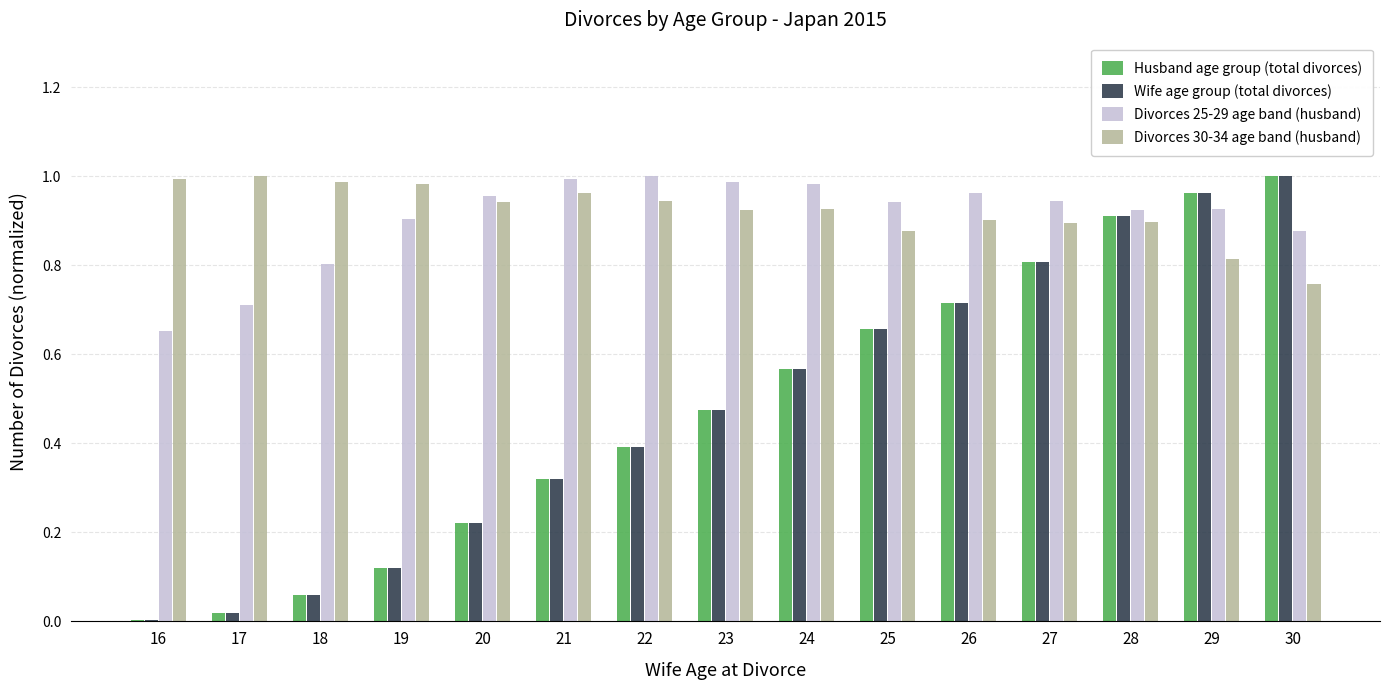

What is the sum of all Wife age group (total divorces) values?

7.2